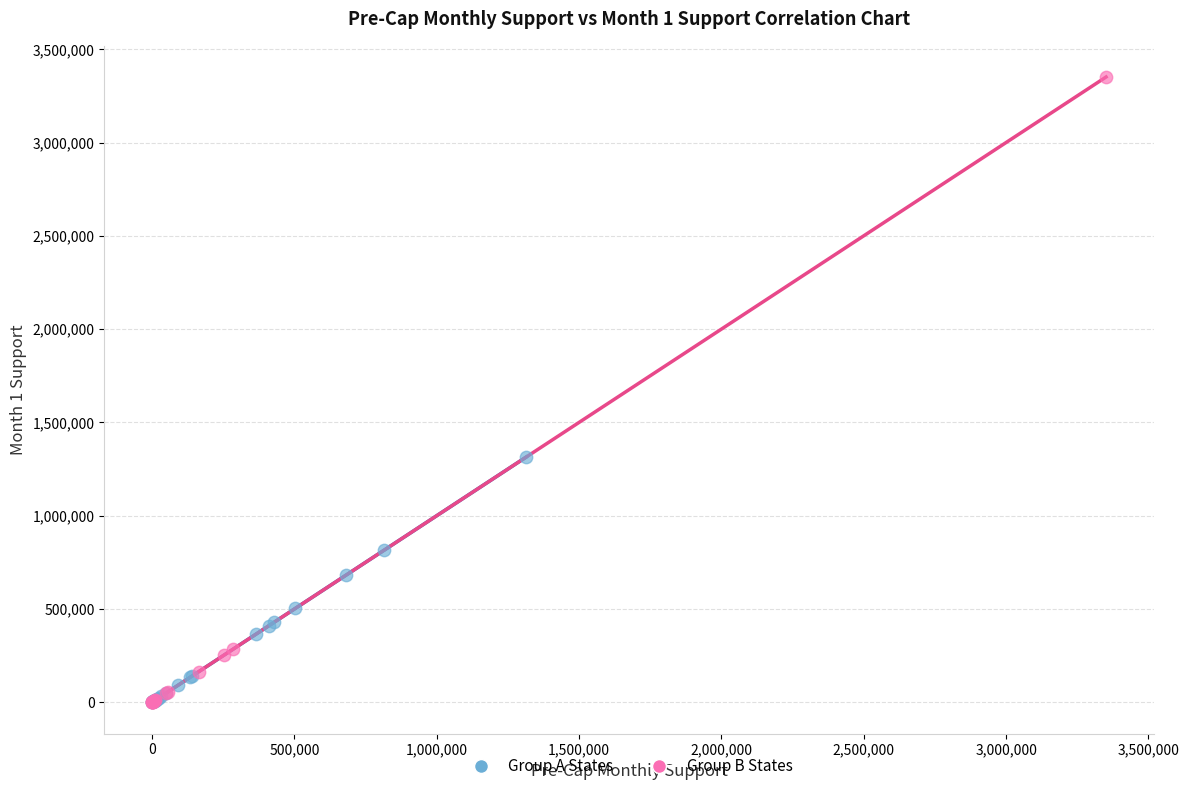

Which series contains the highest Y value?

Group B States